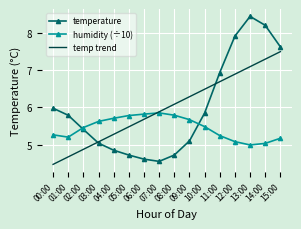

Is the value of temperature at 10:00 greater than the value of humidity (÷10) at 14:00?

Yes